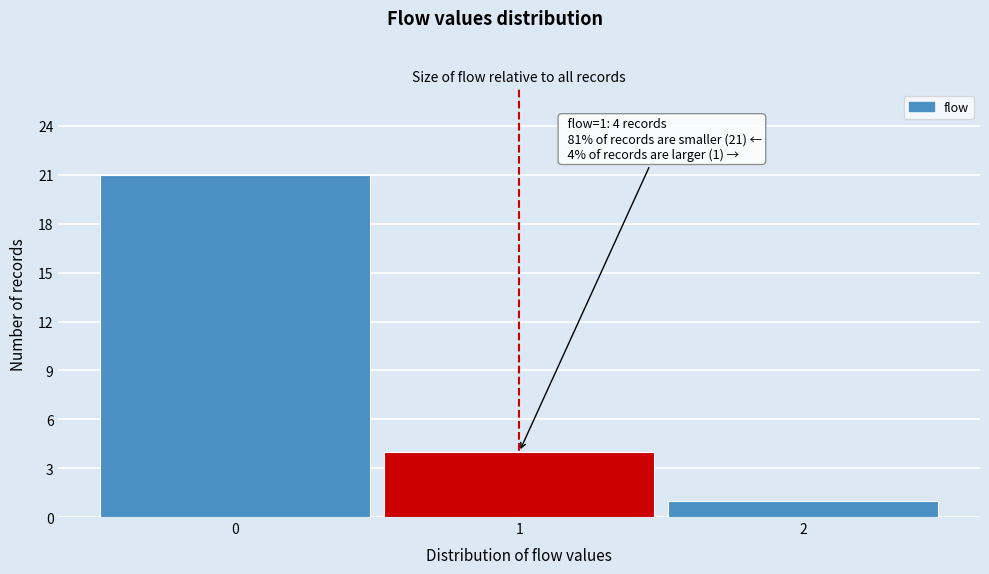

Over which range of the x-axis is the bar tallest?

-0.5 to 0.5